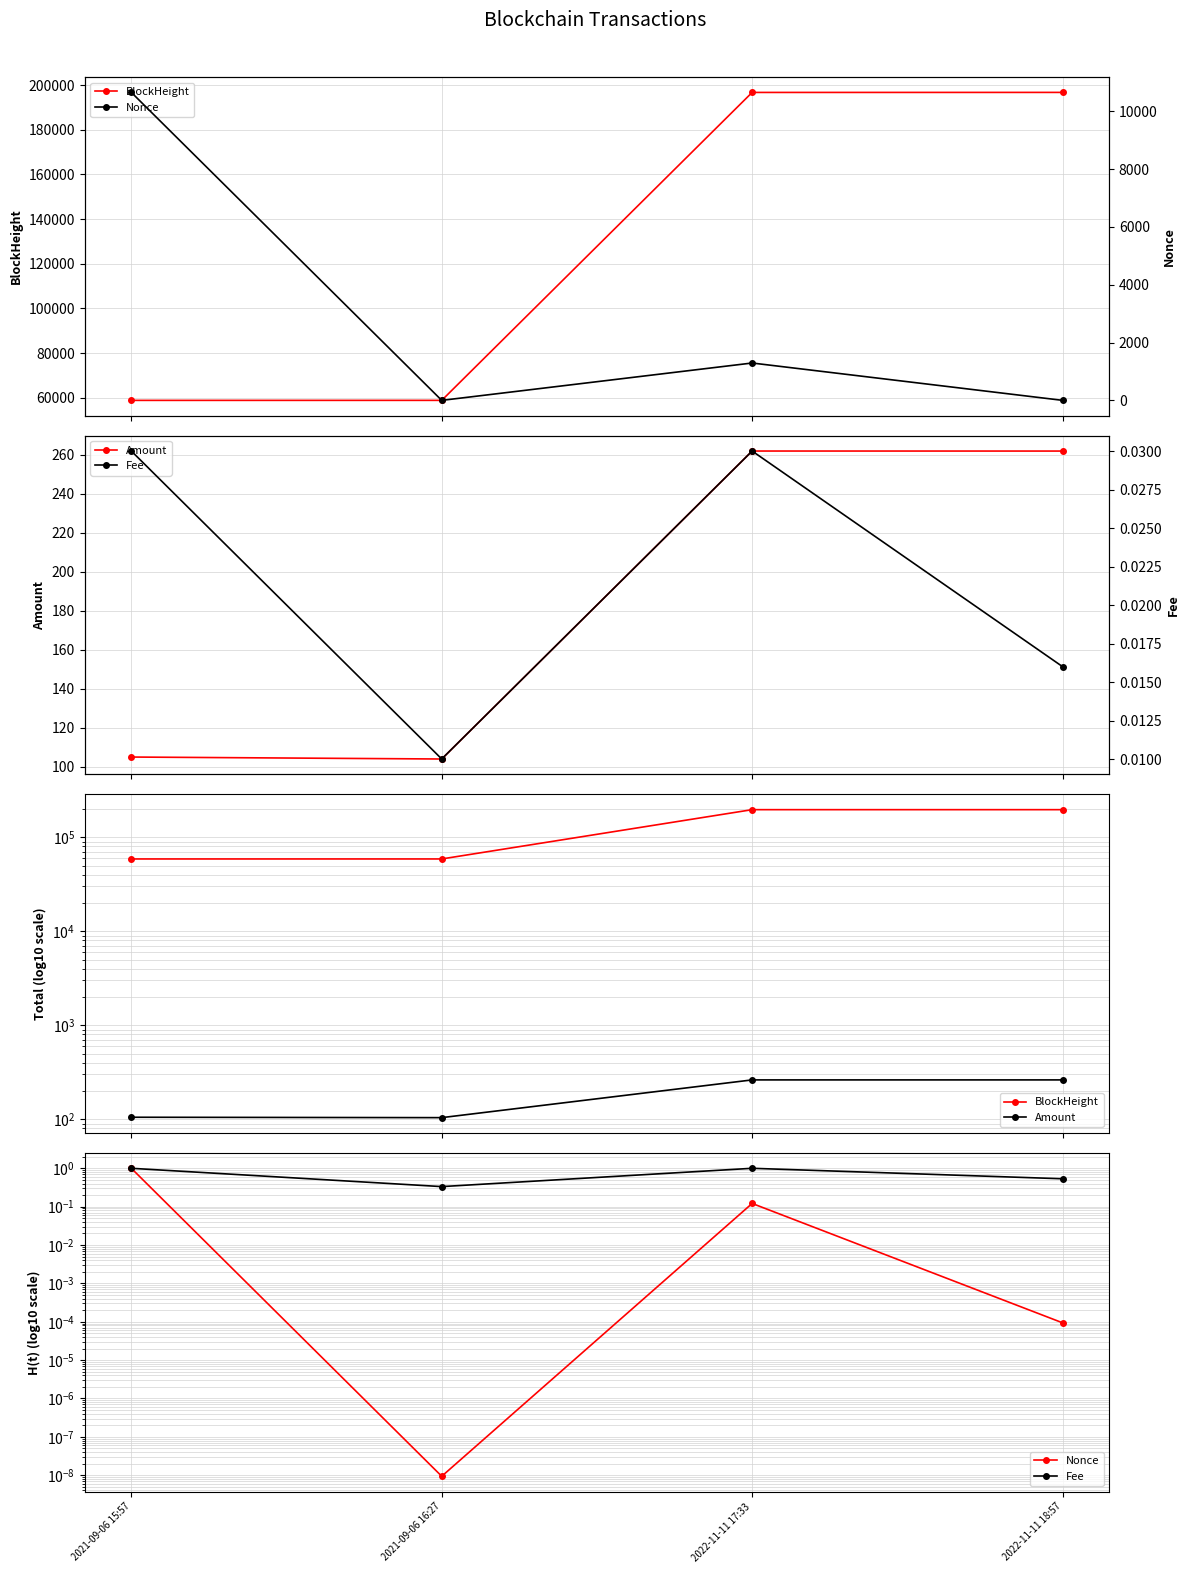

What is the value of the Nonce point at the 3rd from the left?

1292.0